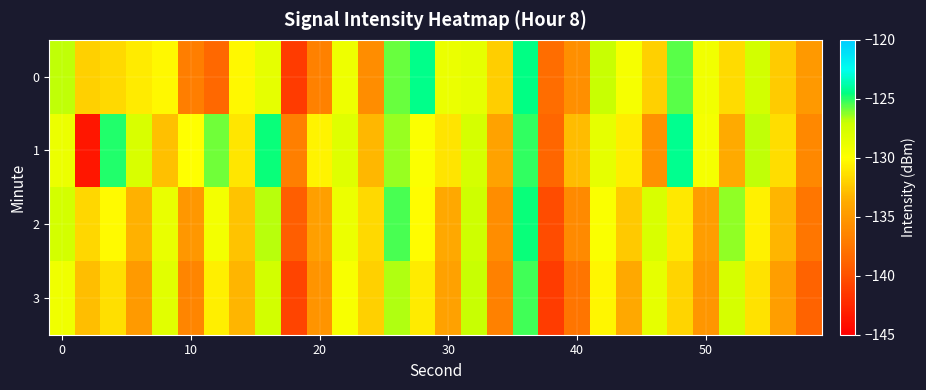

How many series are shown in this chart?

4